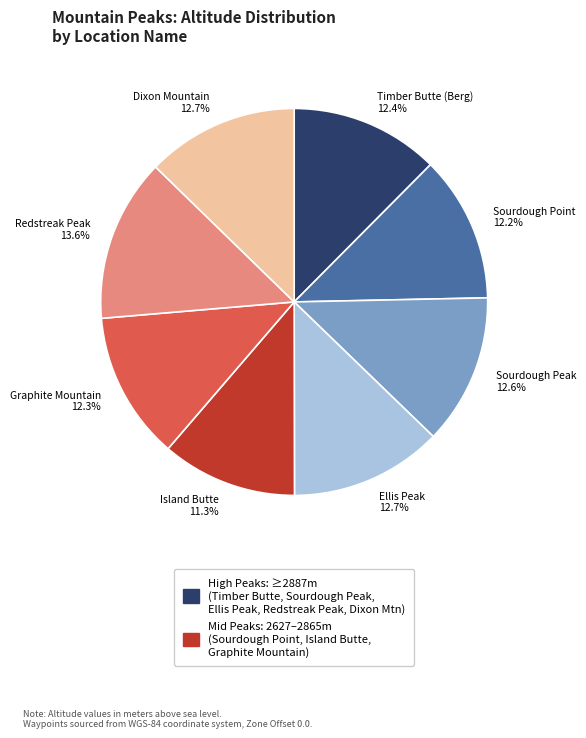

What percentage is NOT represented by Island Butte?

88.7%